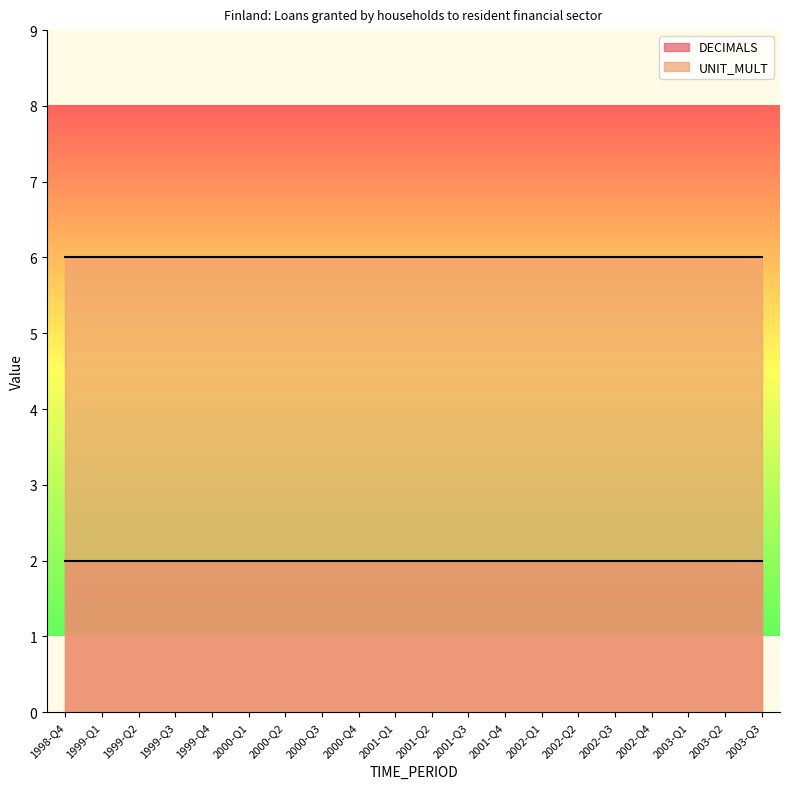

List the labels in order of DECIMALS value, smallest first.

1998-Q4, 1999-Q1, 1999-Q2, 1999-Q3, 1999-Q4, 2000-Q1, 2000-Q2, 2000-Q3, 2000-Q4, 2001-Q1, 2001-Q2, 2001-Q3, 2001-Q4, 2002-Q1, 2002-Q2, 2002-Q3, 2002-Q4, 2003-Q1, 2003-Q2, 2003-Q3